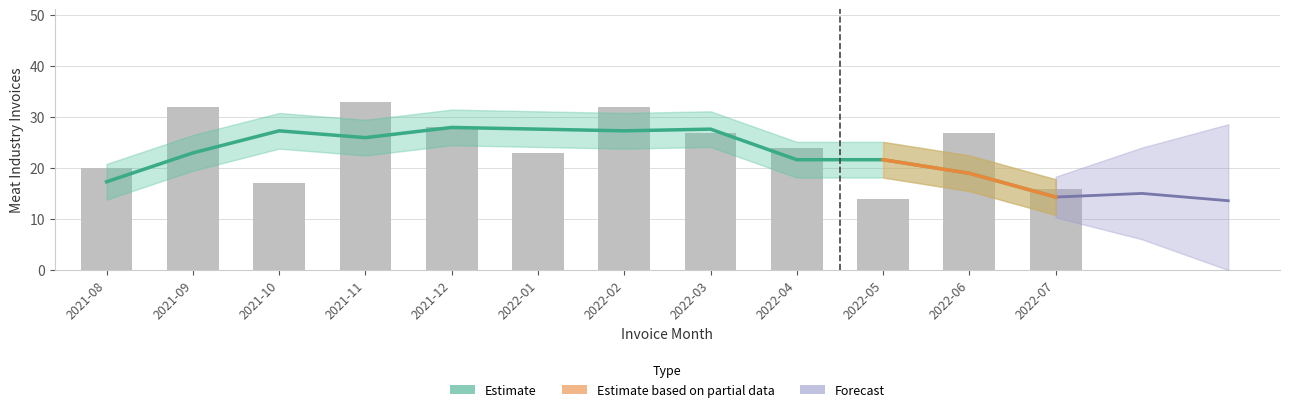

Which category has the highest value across all series?

2021-11